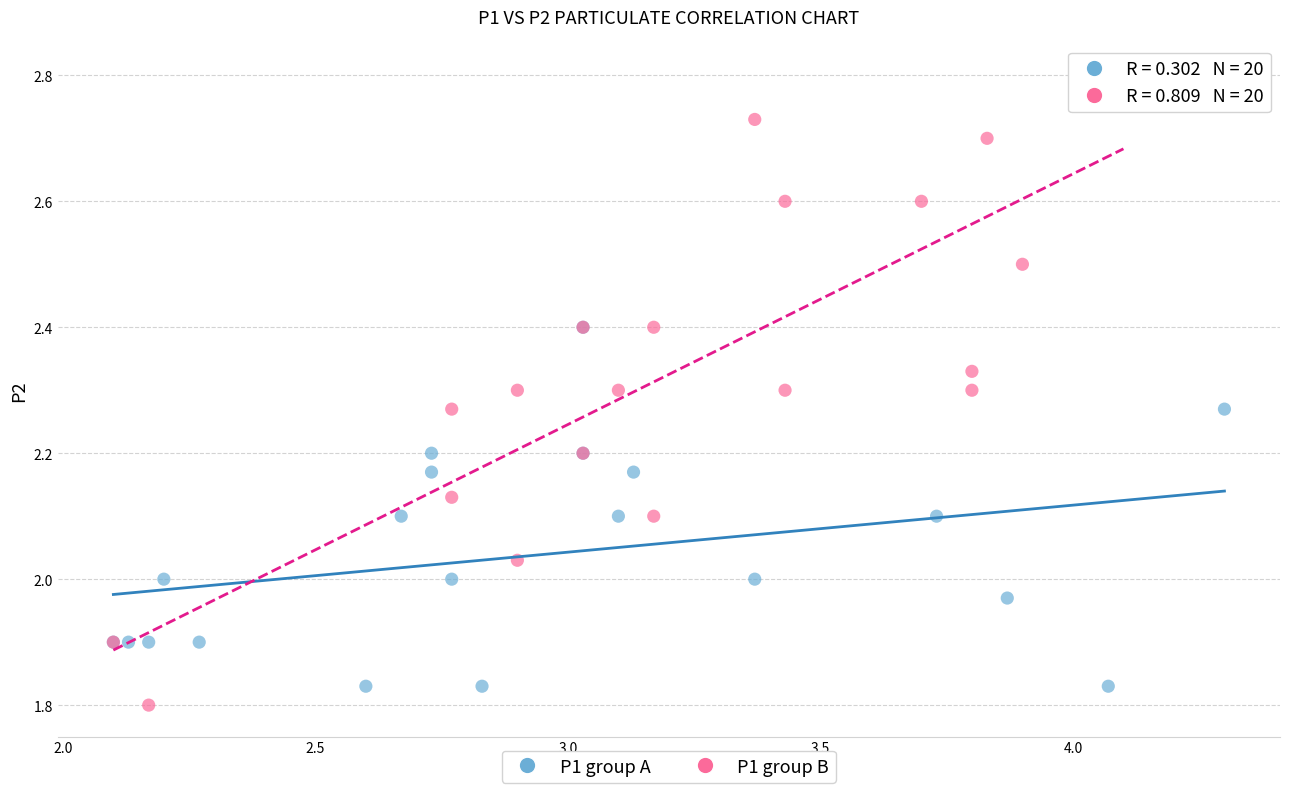

Which series has the largest Y range (max minus min)?

P1 group B